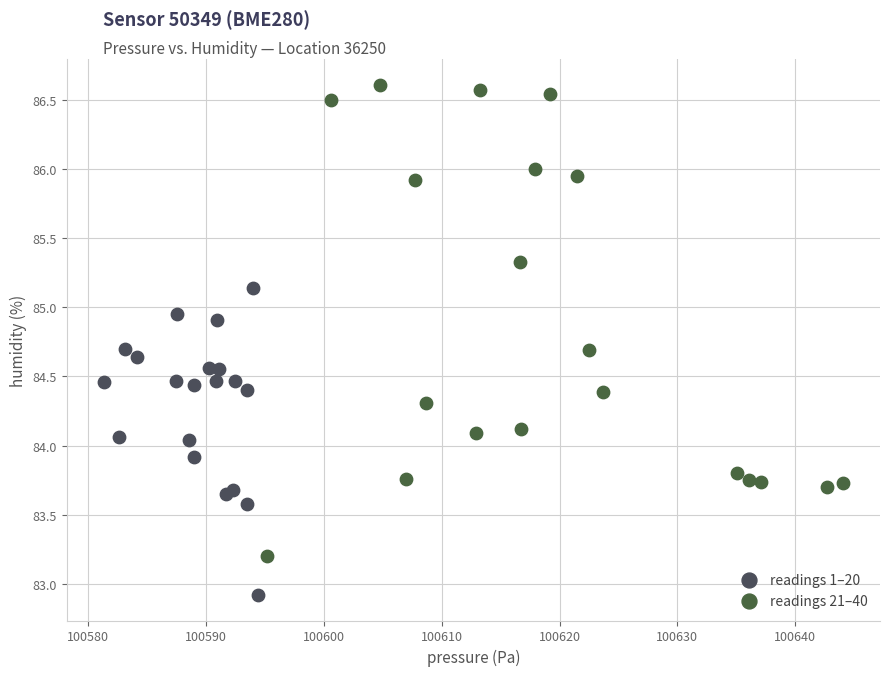

Which series reaches the maximum Y coordinate?

readings 21–40